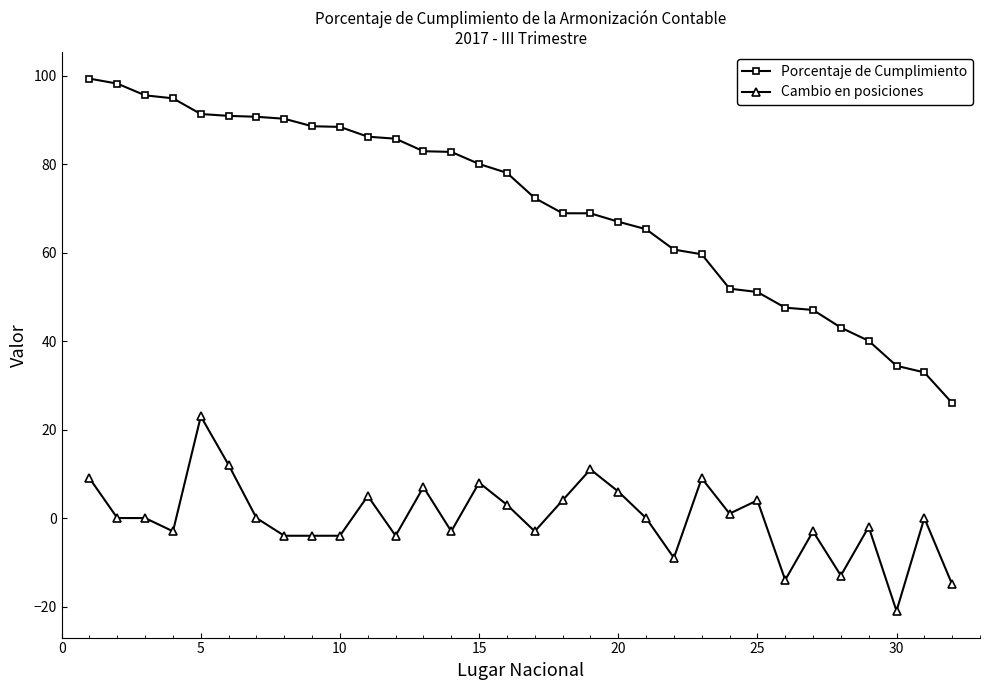

List the series in order of their overall mean, highest first.

Porcentaje de Cumplimiento, Cambio en posiciones